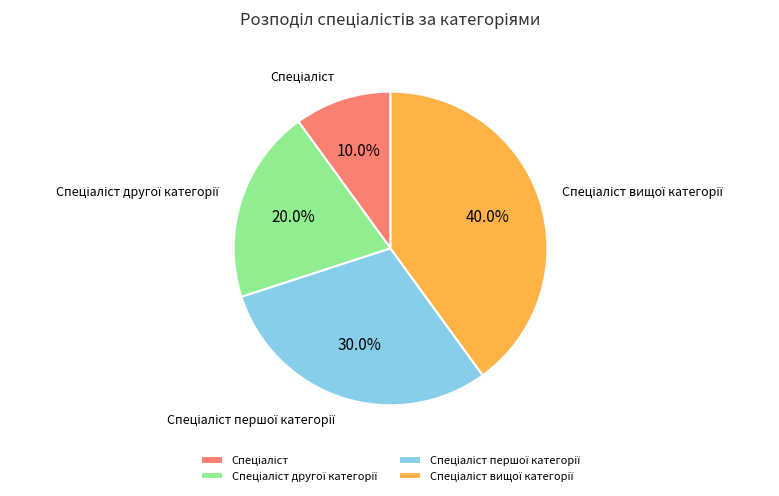

To the nearest percent, what is the difference between the largest and smallest slice percentages?

30%